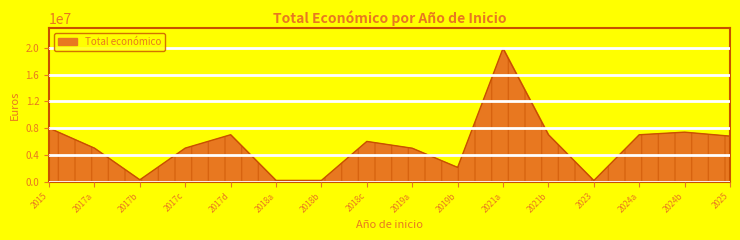

Does the chart display data point markers on the line(s)?

No